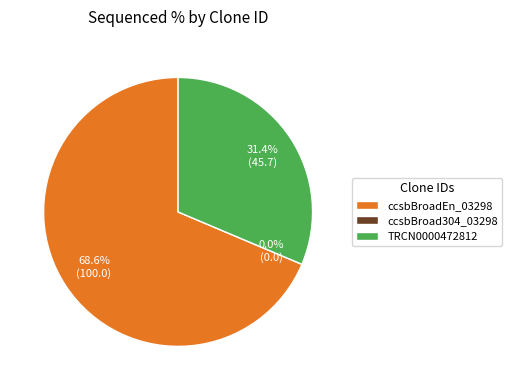

To the nearest percent, what portion does ccsbBroadEn_03298 represent?

69%